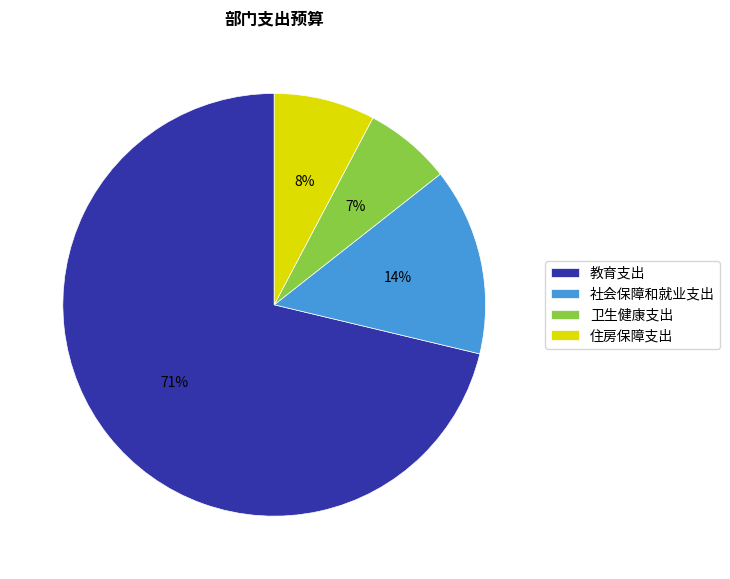

To the nearest percent, what portion does 社会保障和就业支出 represent?

14%